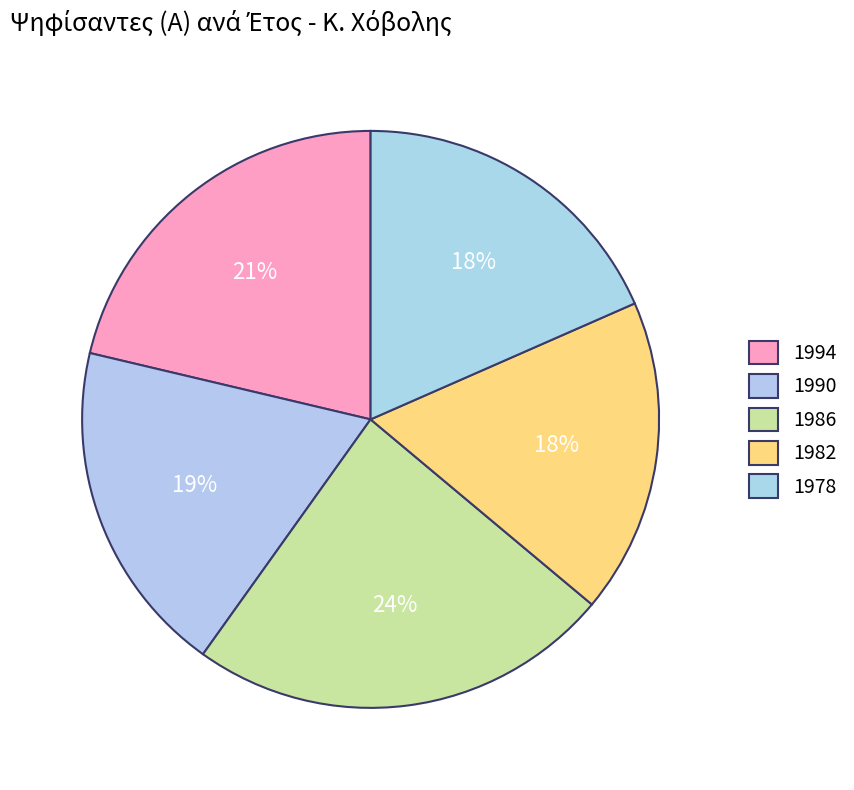

To the nearest percent, what is the average slice percentage?

20%